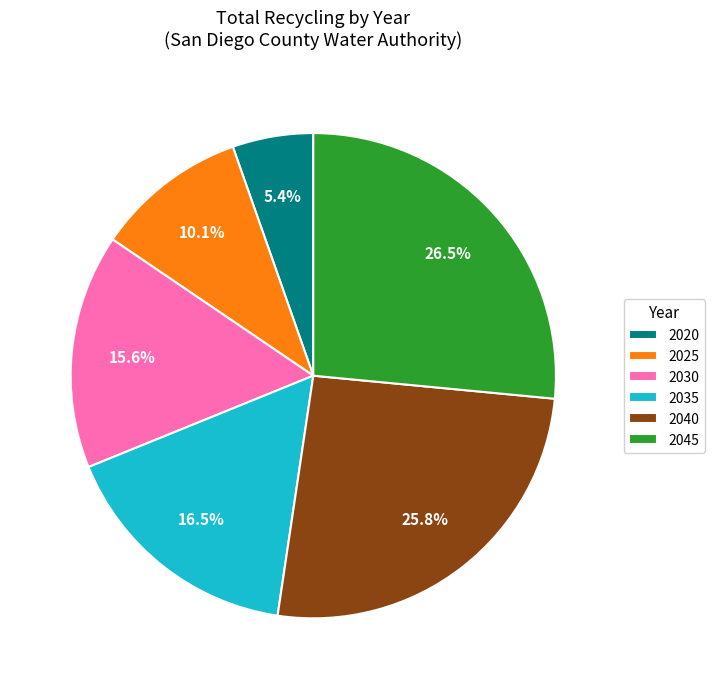

What portion of the pie excludes 2020?

94.6%